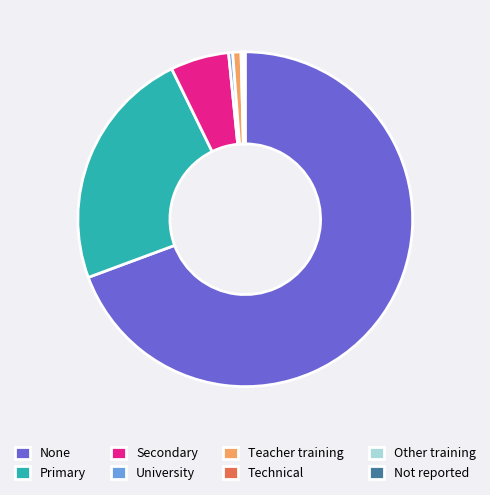

Which slice represents more than half of the pie?

None